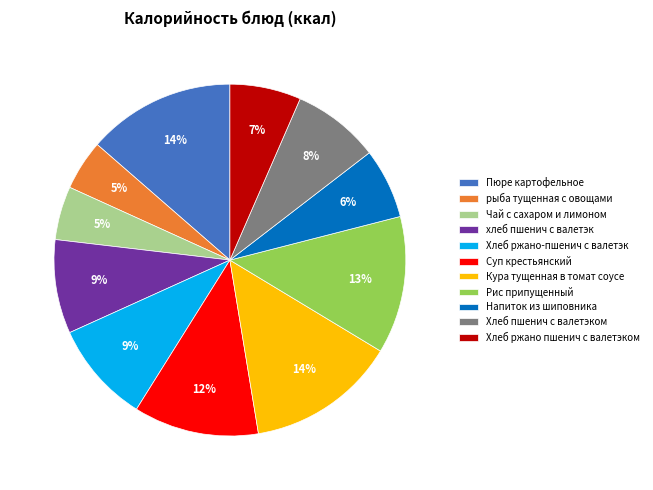

Between Напиток из шиповника and Кура тущенная в томат соусе, which is larger?

Кура тущенная в томат соусе